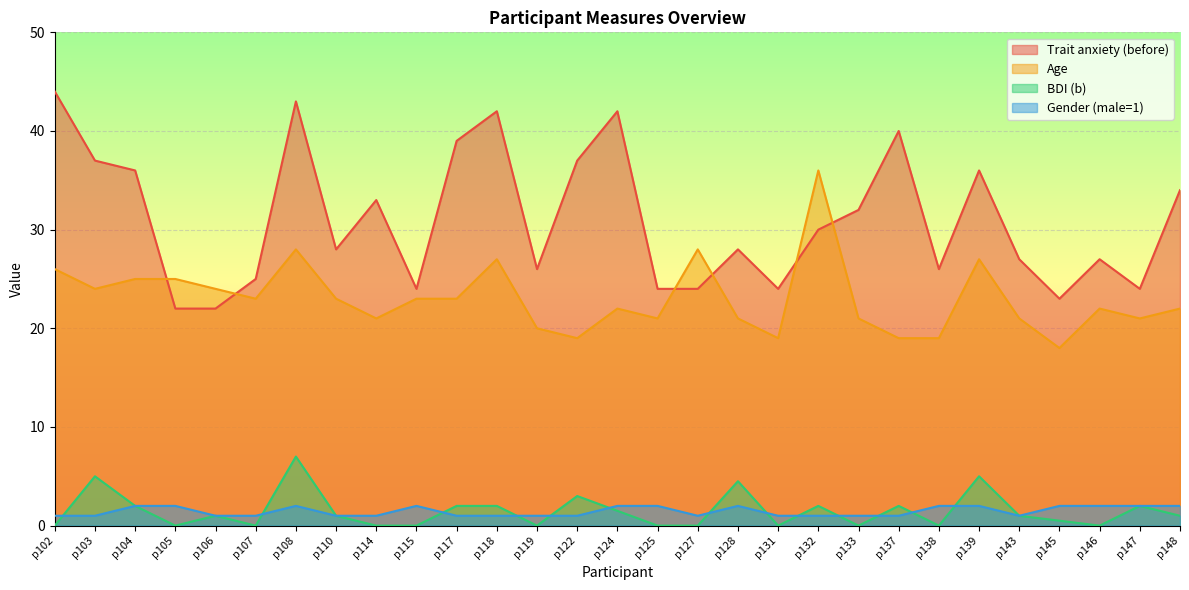

What are all the series names shown in the legend?

Trait anxiety (before), Age, BDI (b), Gender (male=1)